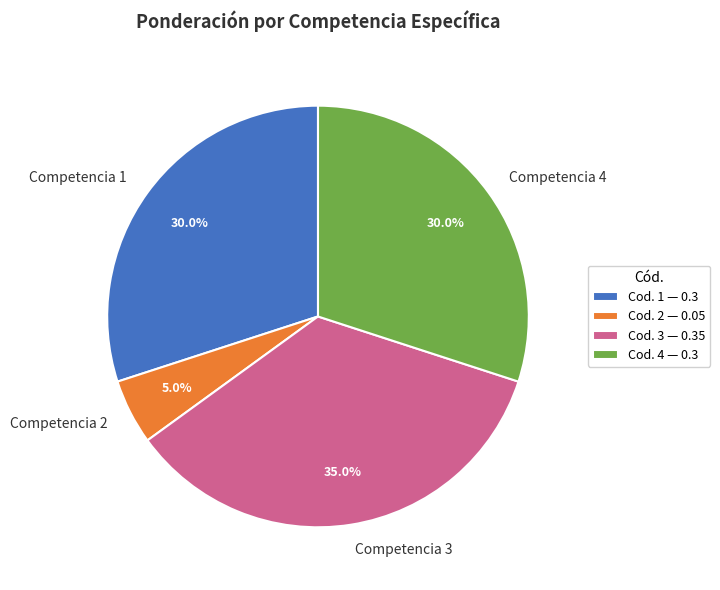

Combined, what portion of the pie is Competencia 1 and Competencia 2?

35.0%